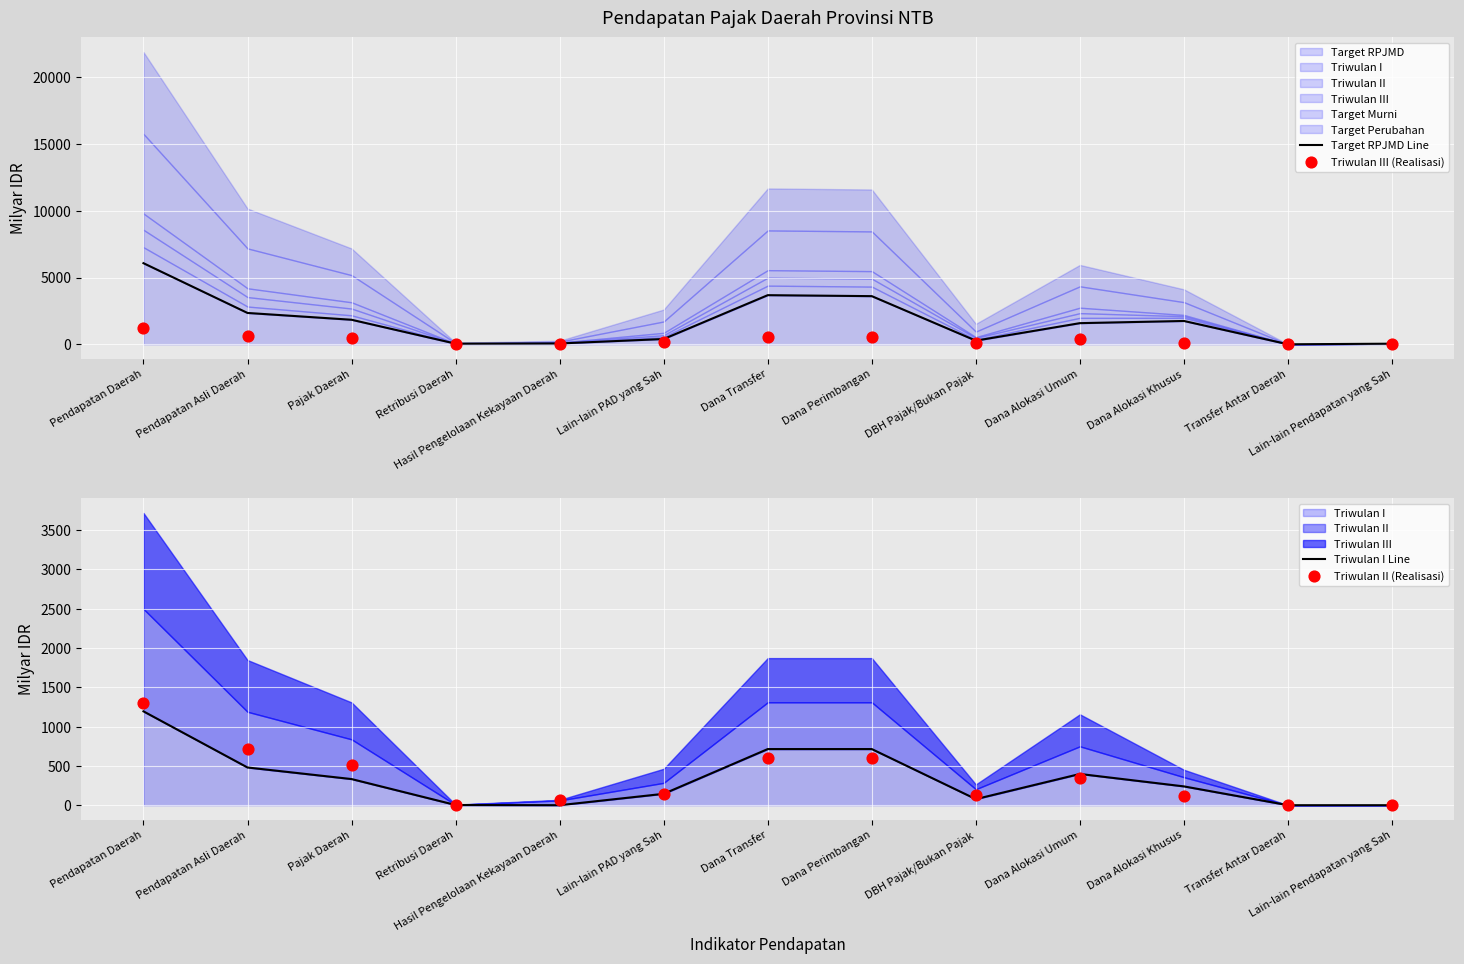

Which series reaches the minimum Y coordinate?

Triwulan III (Realisasi)